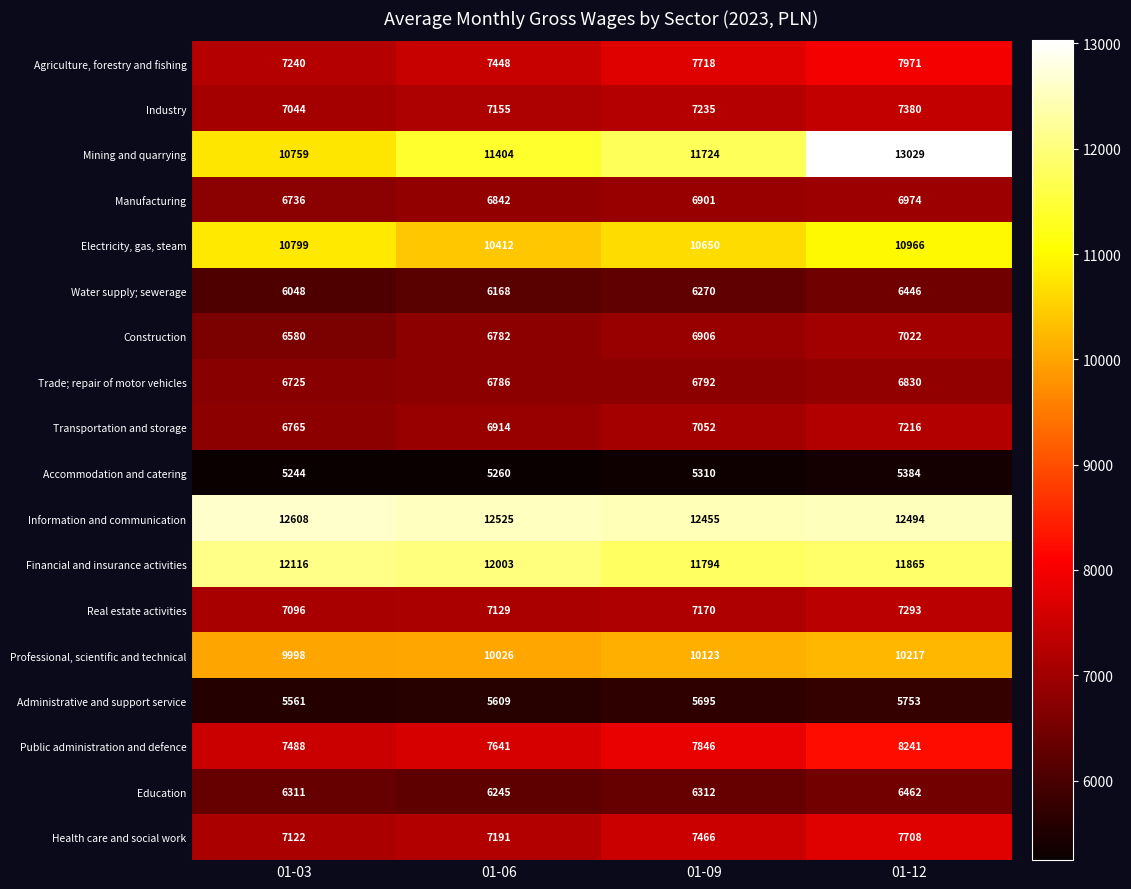

What is the maximum value shown in the chart?

13029